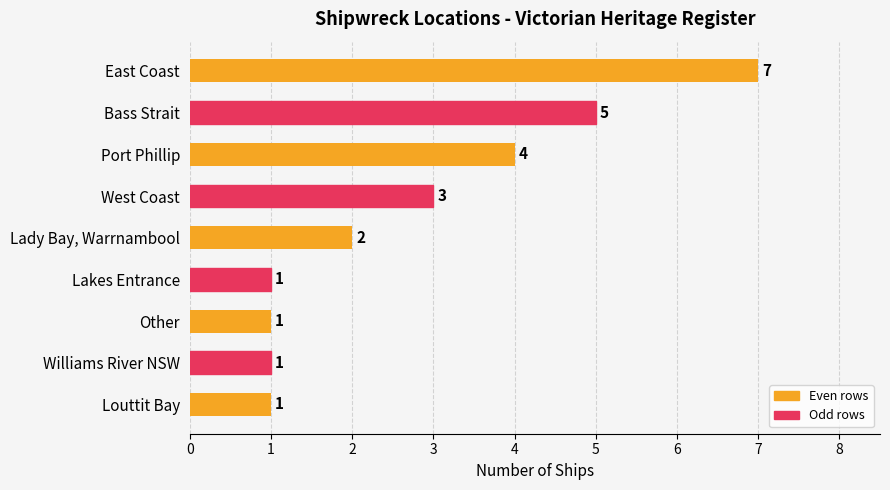

Where is the data nearest to the value 4?

Port Phillip